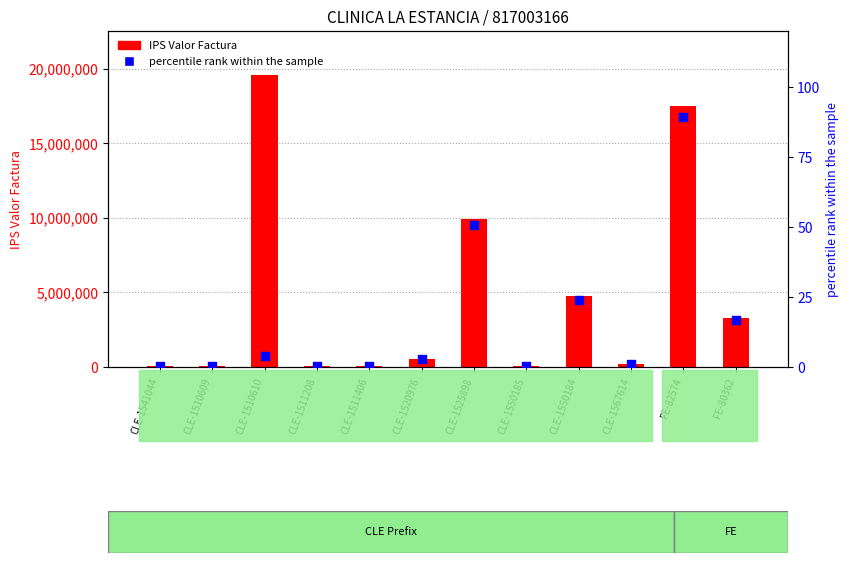

At how many categories does at least one series exceed 4994459?

3